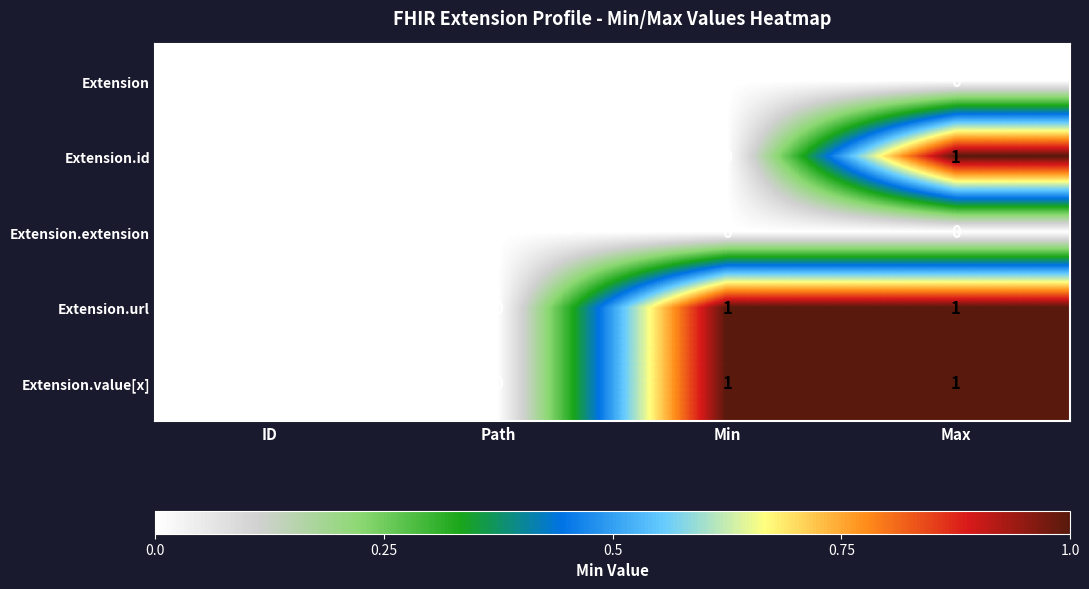

At which category is the sum across all series the highest?

Max